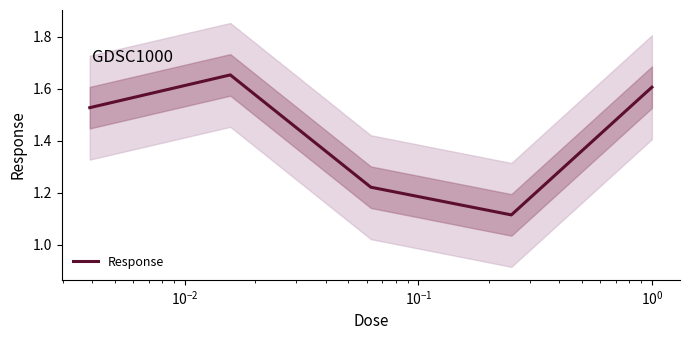

True or false: the data has more than 2 interior local peaks.

False